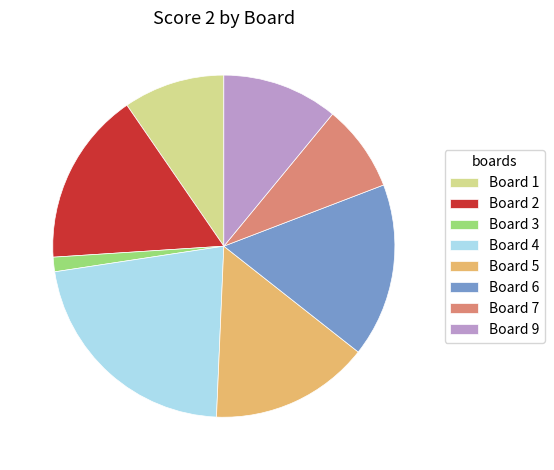

How many slices are in this pie chart?

8